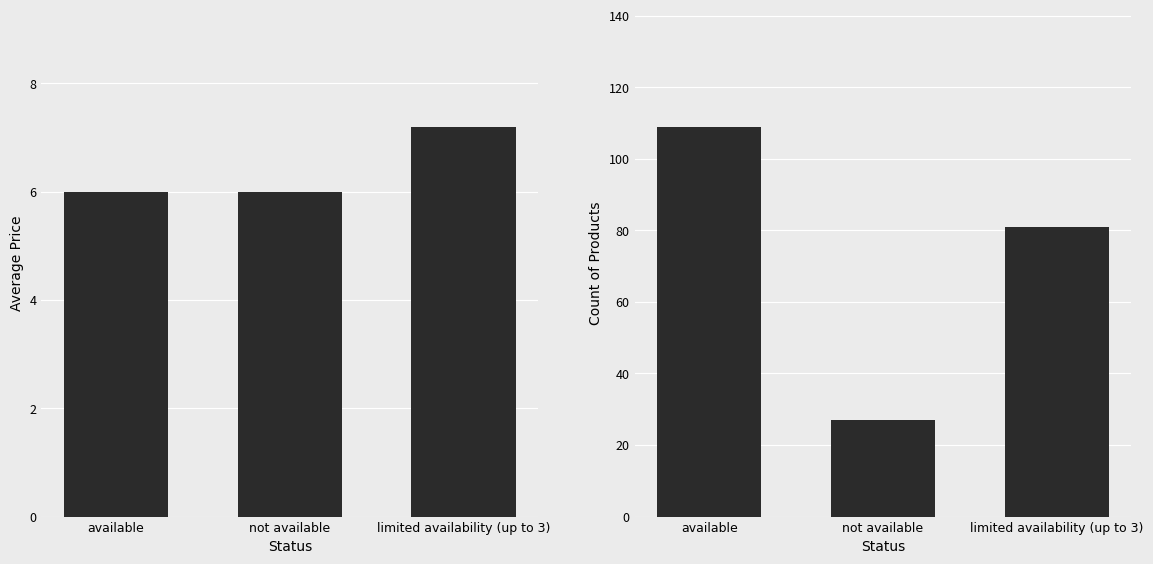

List the series in order of their peak value, highest first.

Count, Average Price